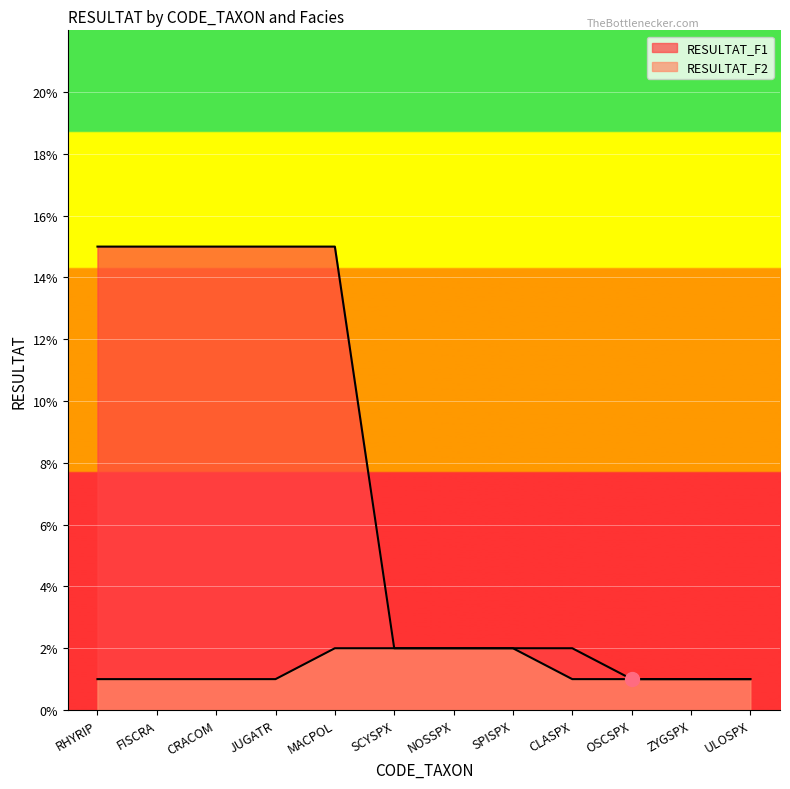

List the series in order of their overall mean, lowest first.

RESULTAT_F2, RESULTAT_F1